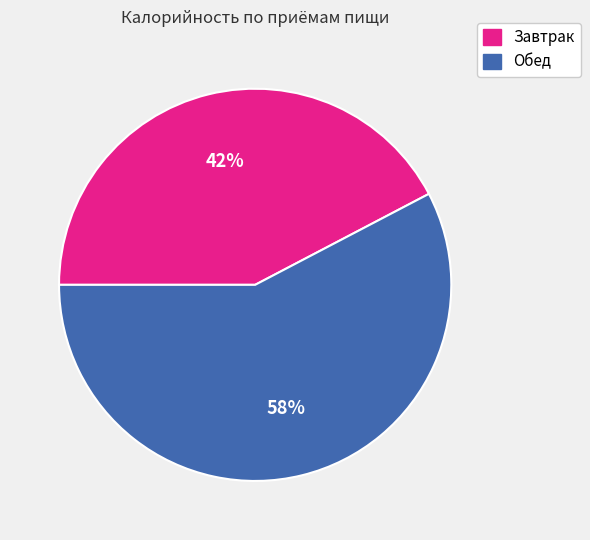

Count the number of slices in the pie.

2